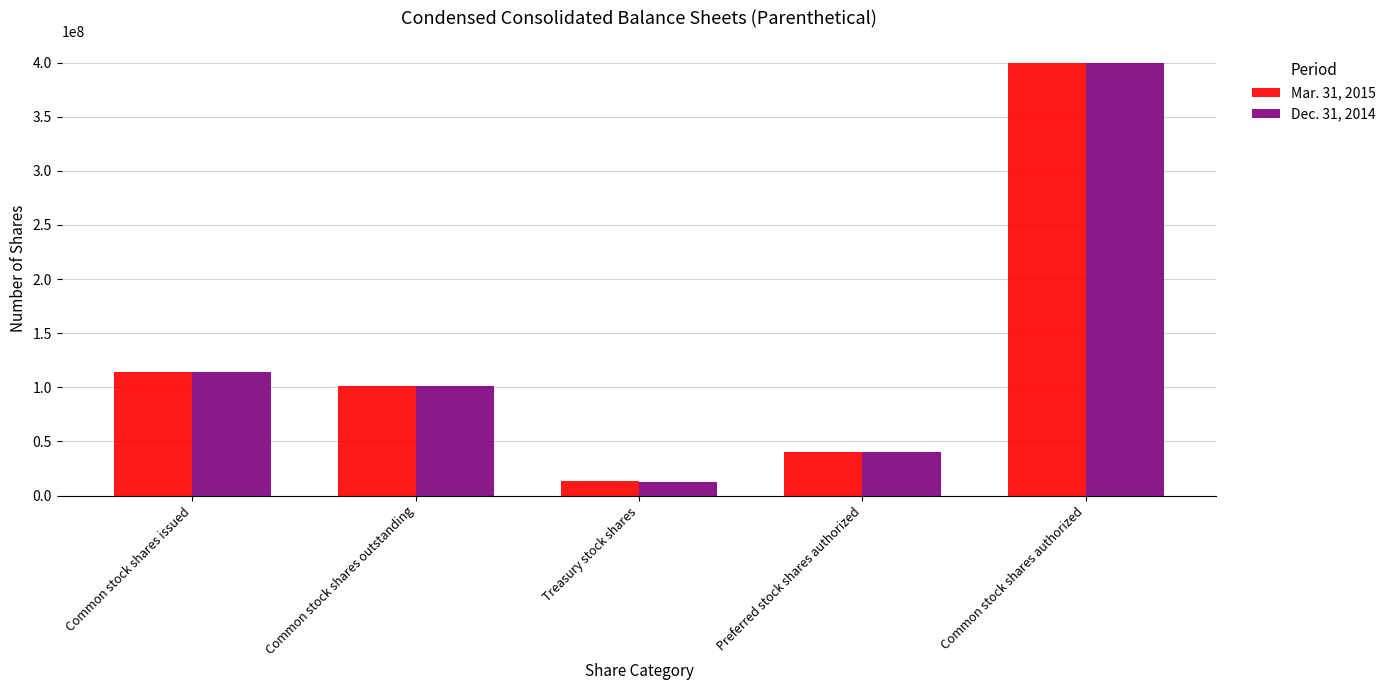

What are all the series names shown in the legend?

Mar. 31, 2015, Dec. 31, 2014